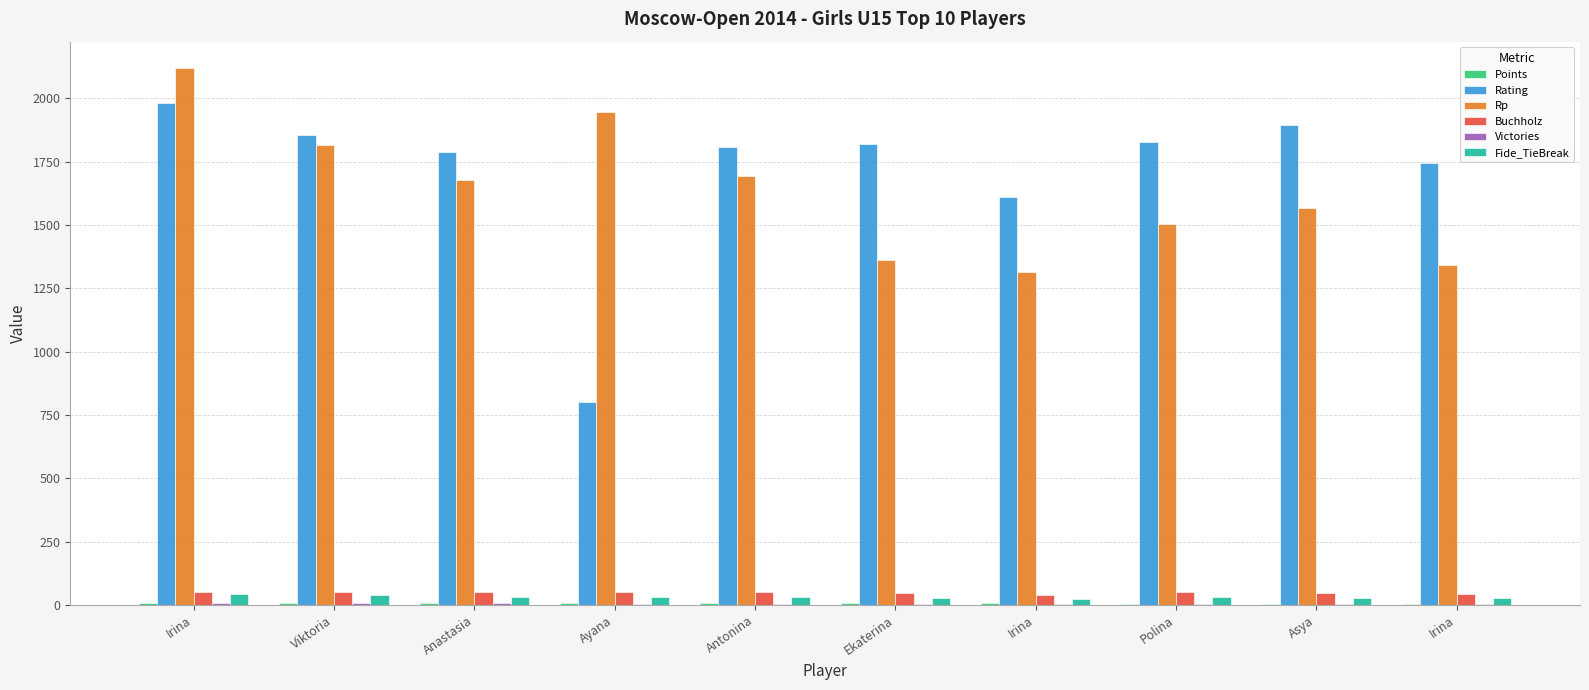

At how many categories does at least one series exceed 1764?

8